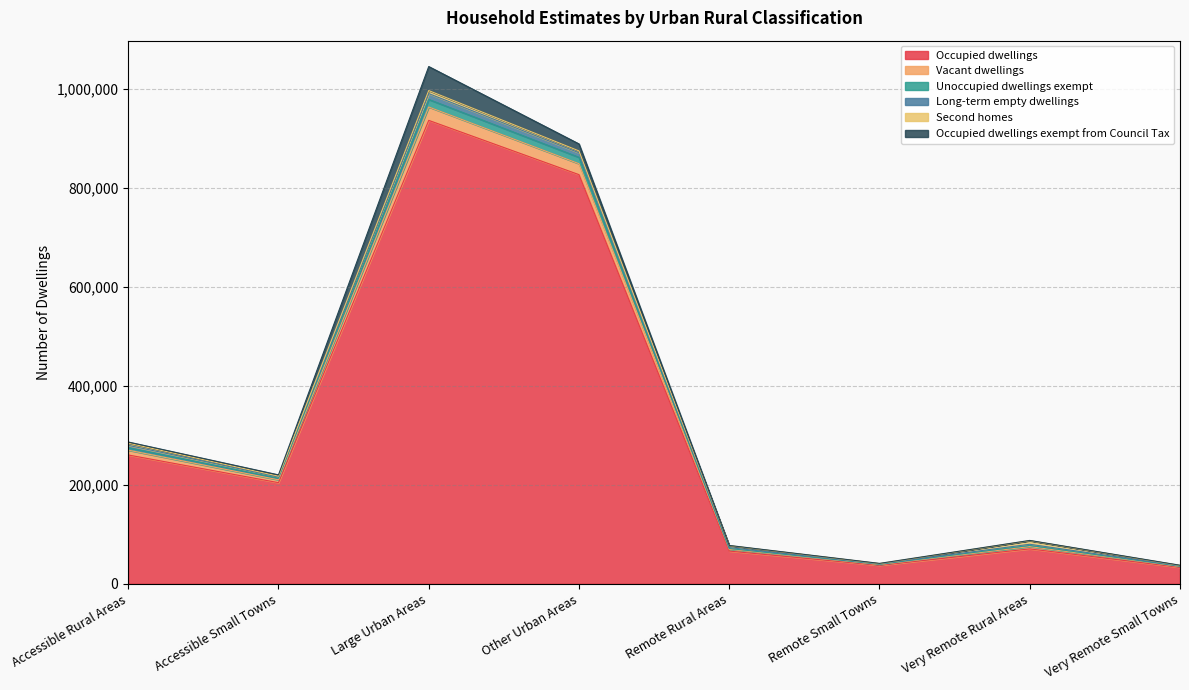

List the labels in order of Unoccupied dwellings exempt value, smallest first.

Very Remote Small Towns, Remote Small Towns, Remote Rural Areas, Very Remote Rural Areas, Accessible Small Towns, Accessible Rural Areas, Other Urban Areas, Large Urban Areas